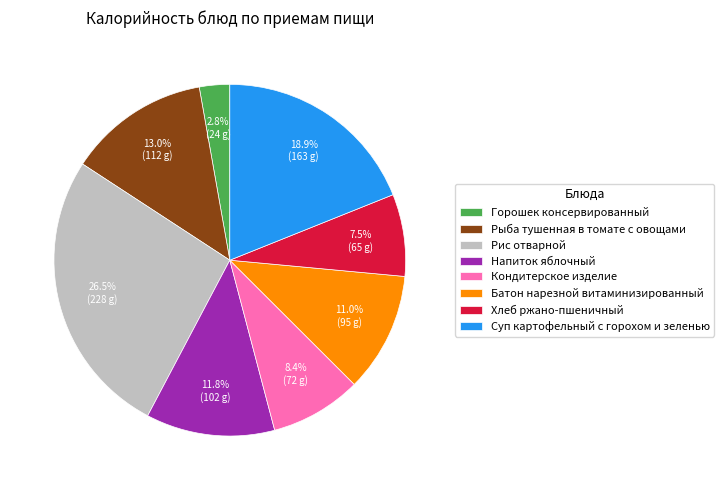

Is there a majority slice in this chart?

No